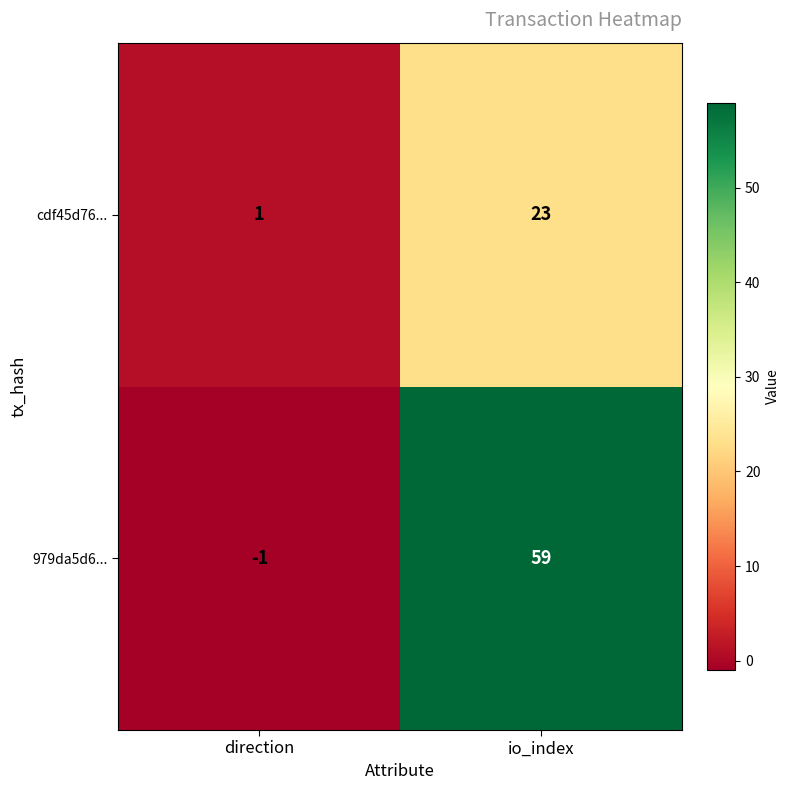

Which series has the widest spread of values?

979da5d6...